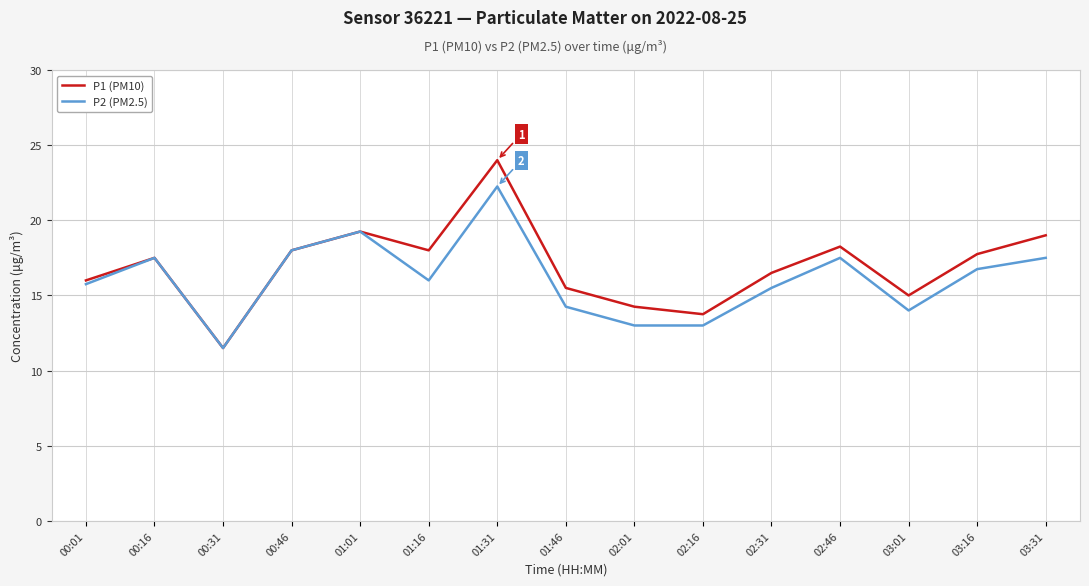

At which category is the sum across all series the highest?

01:31